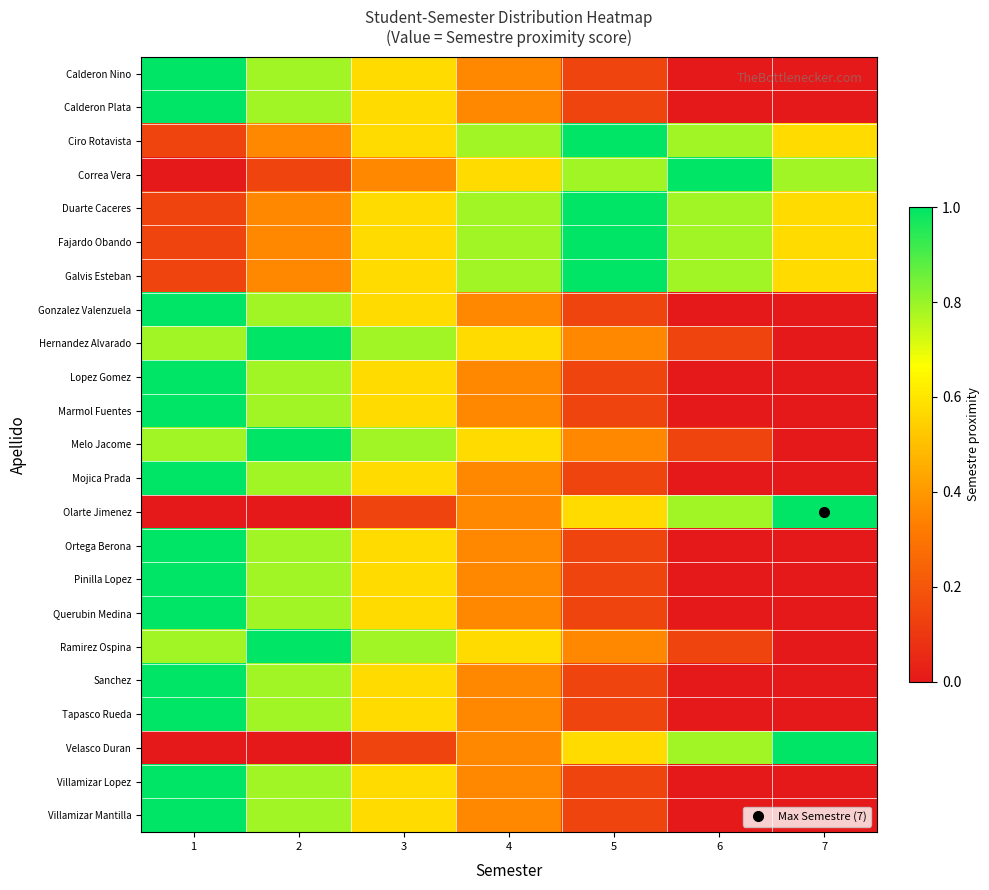

At 4, list the series in order from smallest to largest.

Calderon Nino, Calderon Plata, Gonzalez Valenzuela, Lopez Gomez, Marmol Fuentes, Mojica Prada, Olarte Jimenez, Ortega Berona, Pinilla Lopez, Querubin Medina, Sanchez, Tapasco Rueda, Velasco Duran, Villamizar Lopez, Villamizar Mantilla, Correa Vera, Hernandez Alvarado, Melo Jacome, Ramirez Ospina, Ciro Rotavista, Duarte Caceres, Fajardo Obando, Galvis Esteban